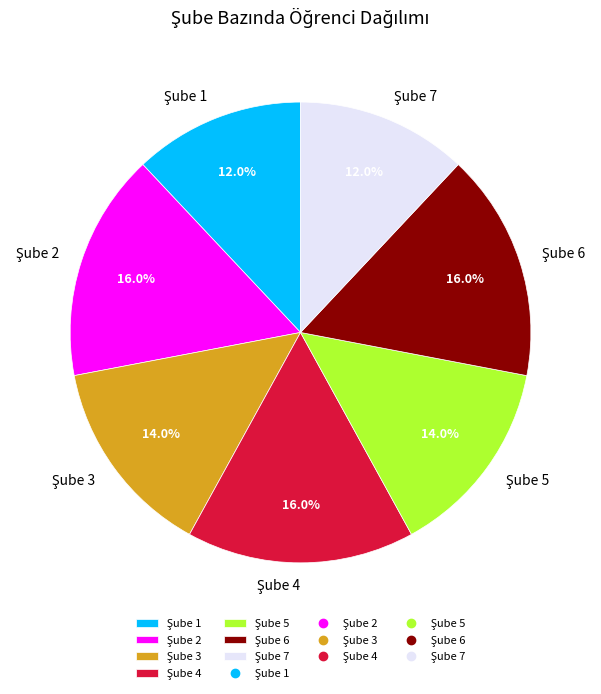

Is there a majority slice in this chart?

No